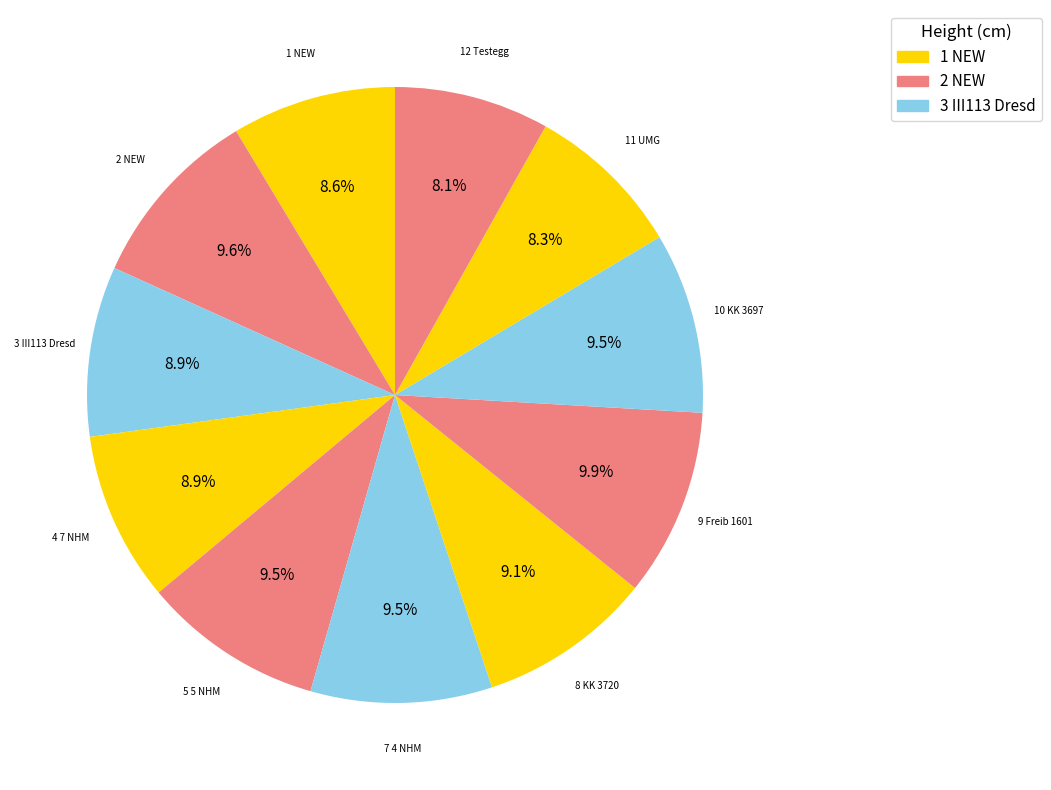

How many slices are in this pie chart?

11